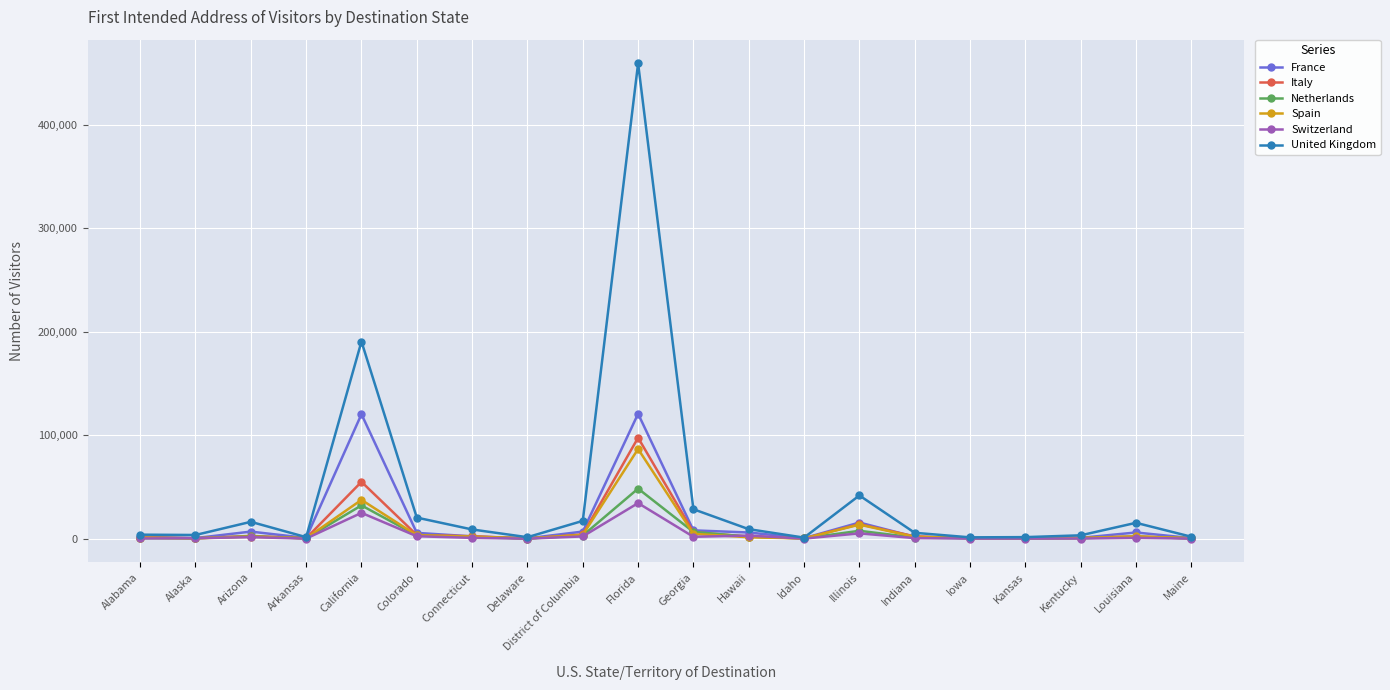

At which category does United Kingdom reach its first local peak?

Arizona